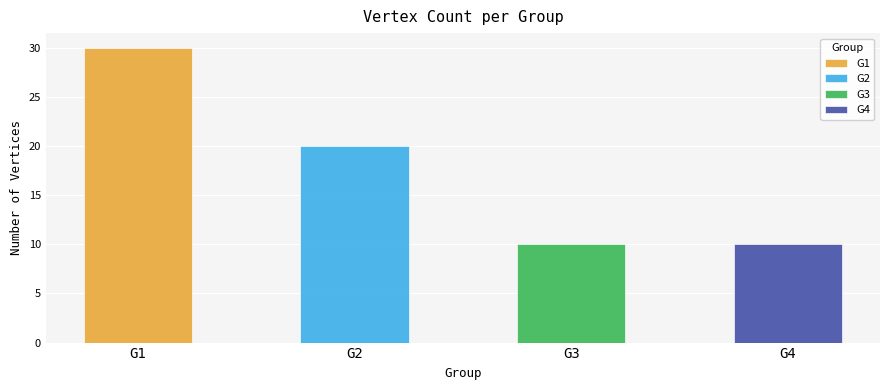

Does the chart contain any negative values?

No